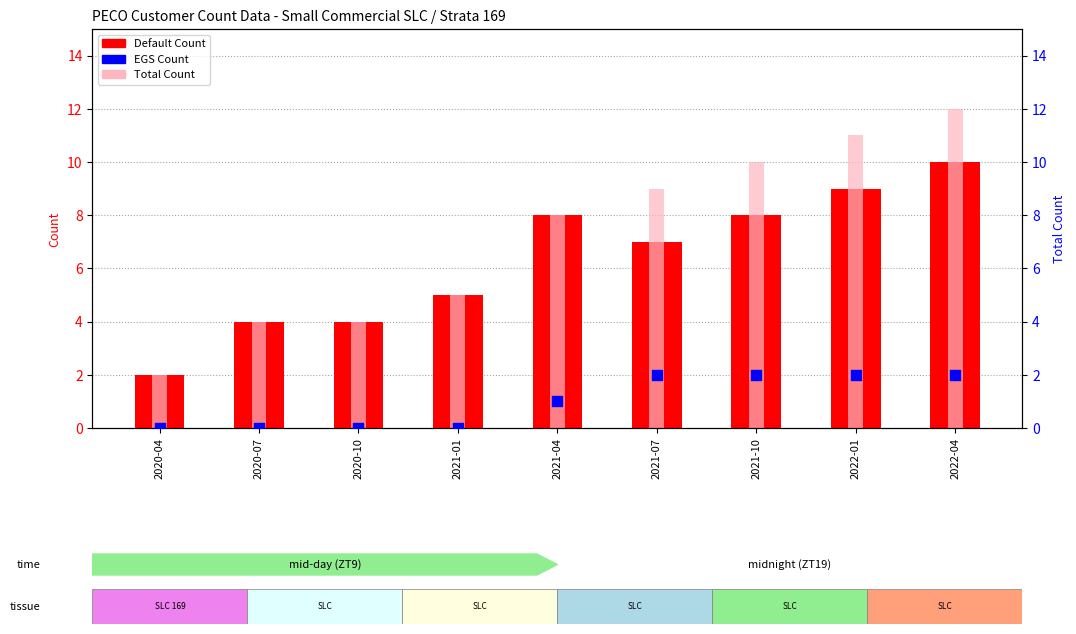

At which category is the sum across all series the highest?

2022-04